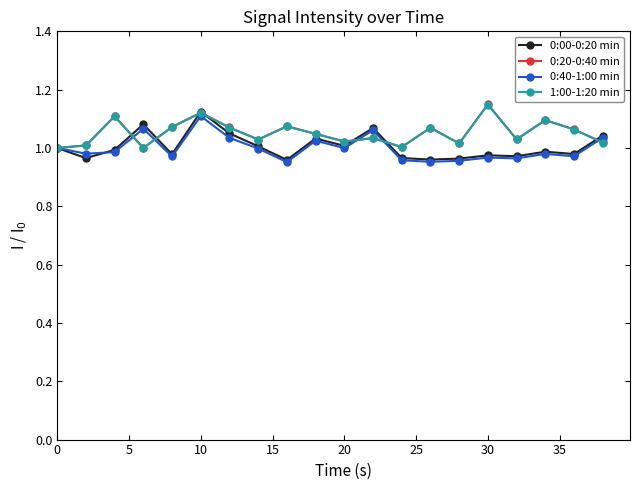

How many interior local peaks does the 0:20-0:40 min series have?

7